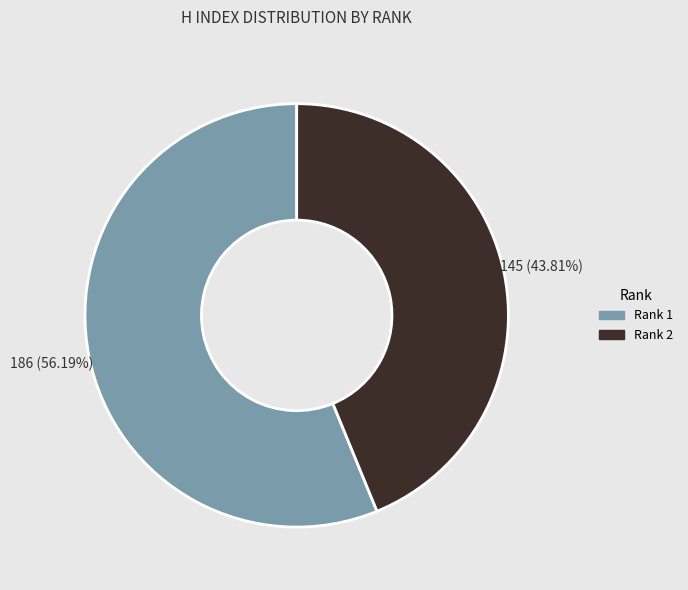

Is there any slice that represents more than half of the pie?

Yes